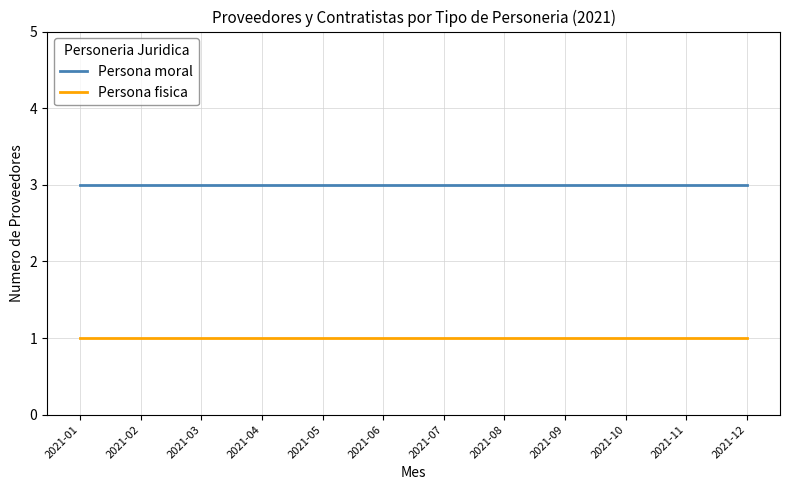

Does the chart display data point markers on the line(s)?

No